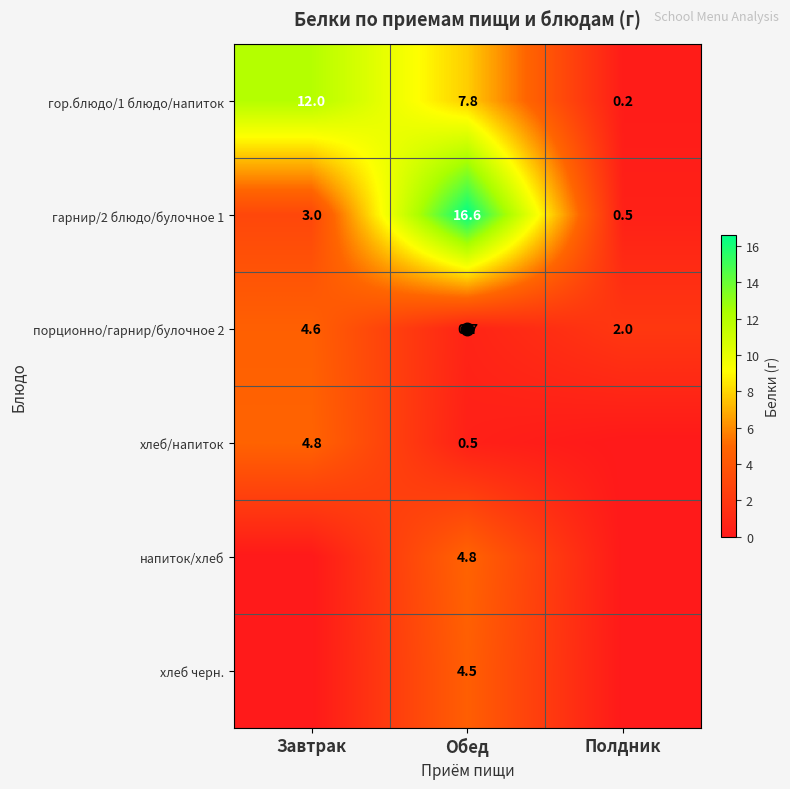

The value of порционно/гарнир/булочное 2 at Завтрак is 7.2. True or false?

False